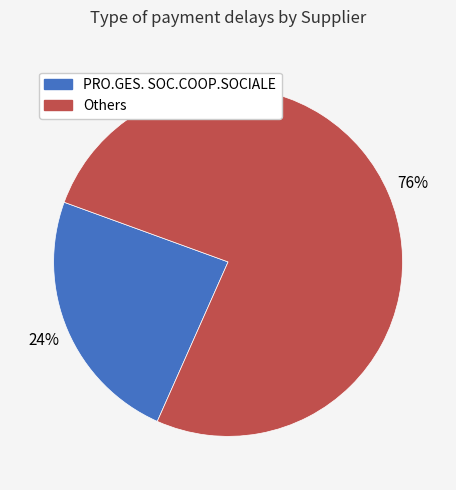

To the nearest percent, what is the difference between the largest and smallest slice percentages?

52%